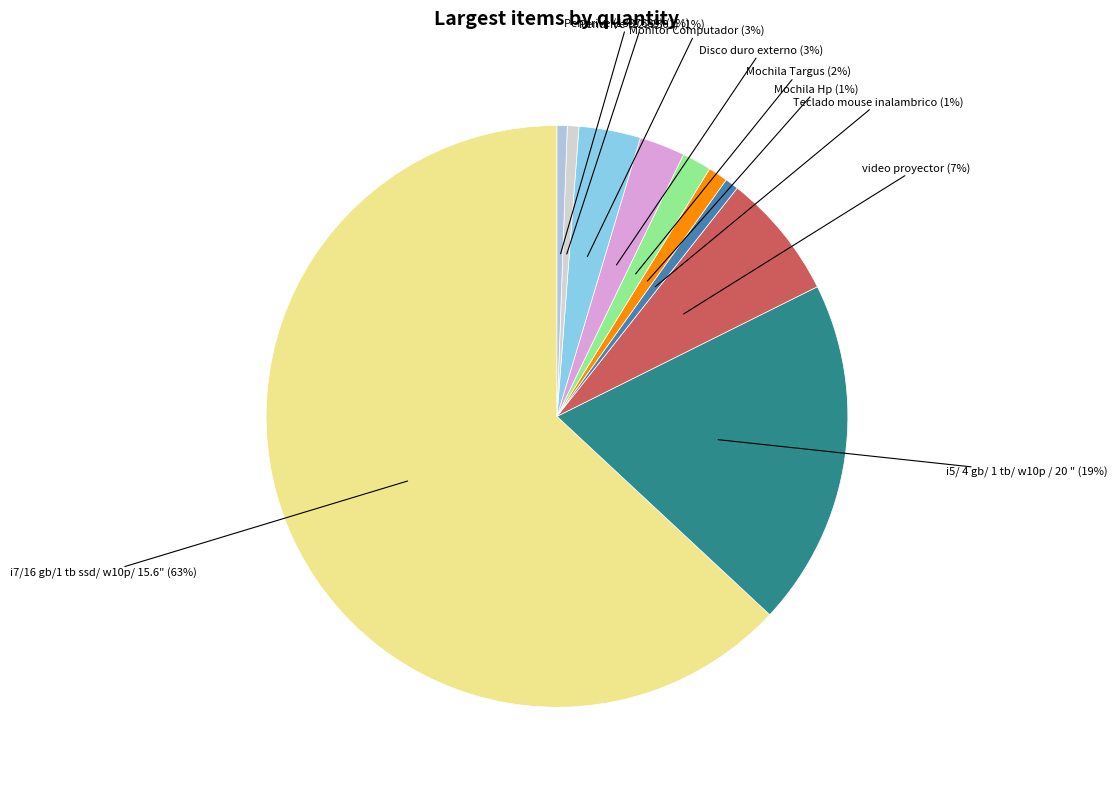

Which category has the smallest portion of the pie?

Pendrive (1387689)